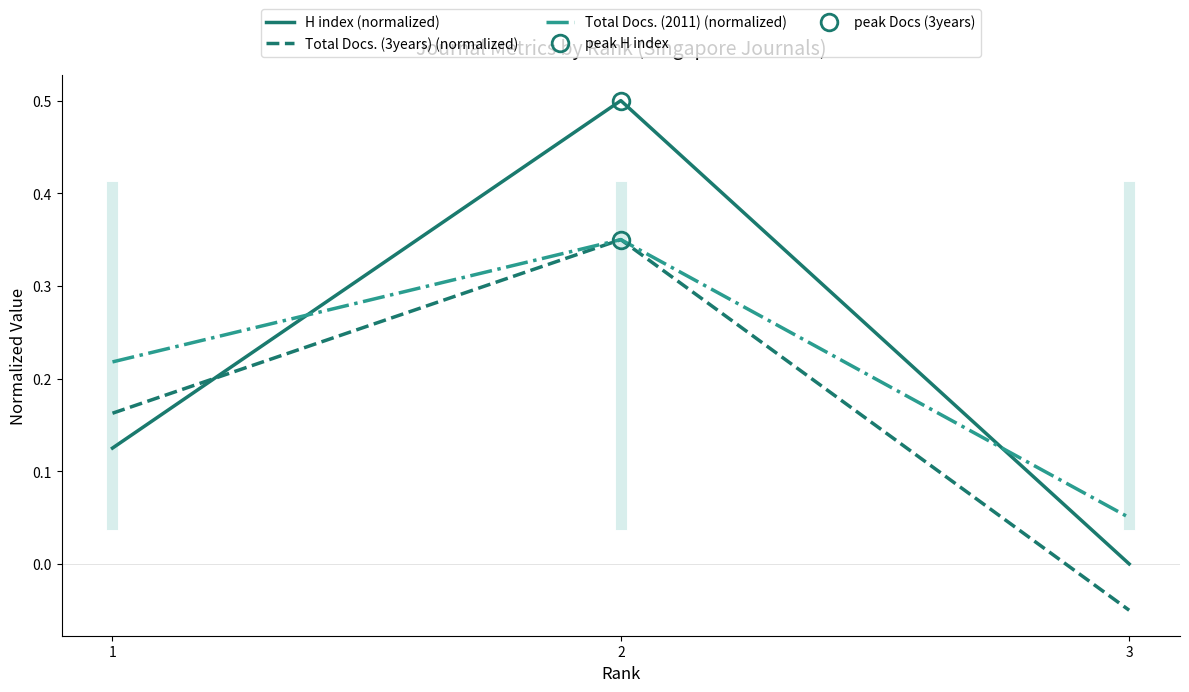

Rank the series by their maximum value, from lowest to highest.

Total Docs. (2011) (normalized), Total Docs. (3years) (normalized), H index (normalized)